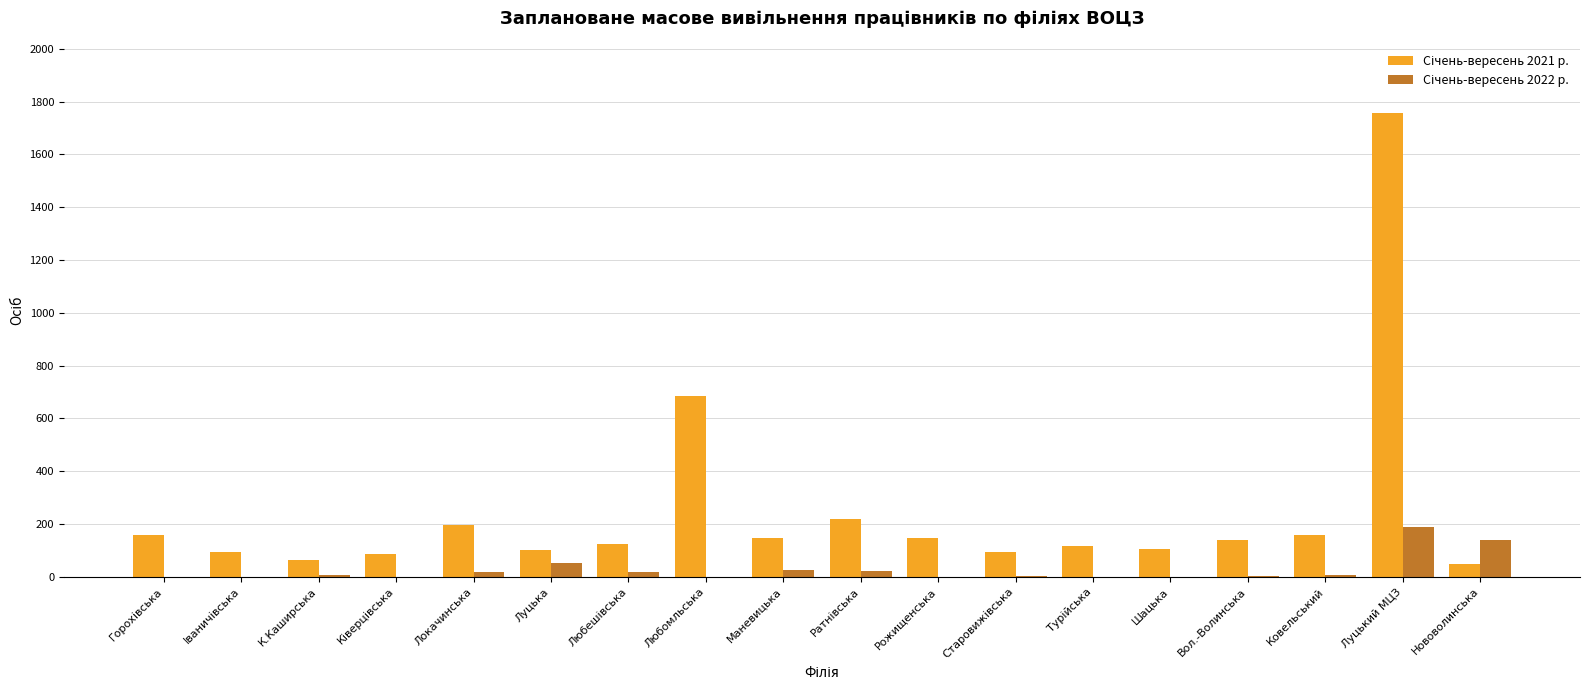

Which category has the highest value across all series?

Луцький МЦЗ